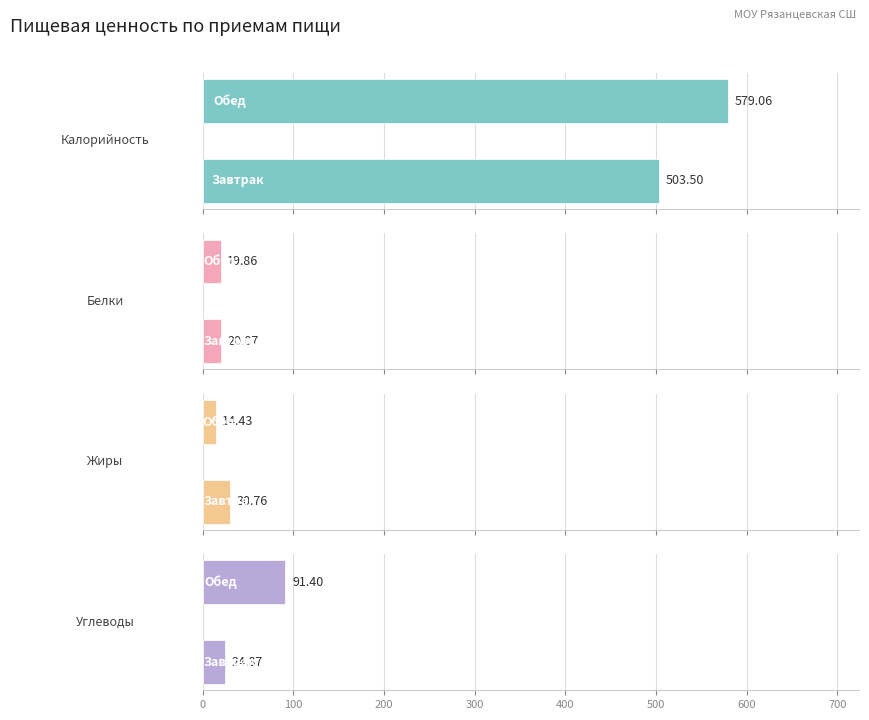

Which series changed the most between 0 and 100?

Калорийность